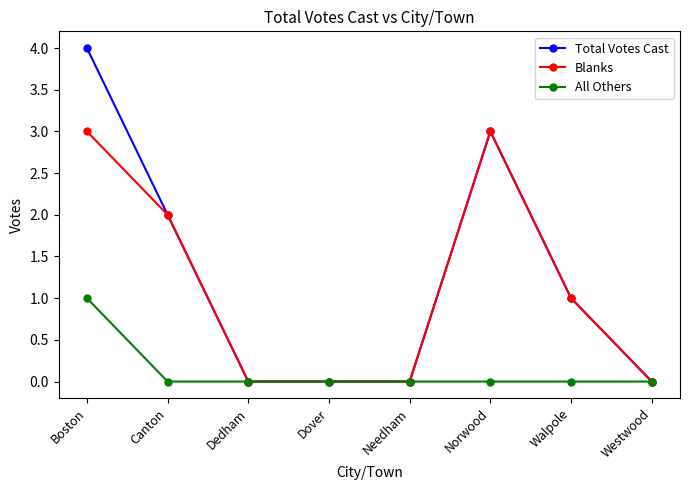

Does the chart have visible grid lines?

No